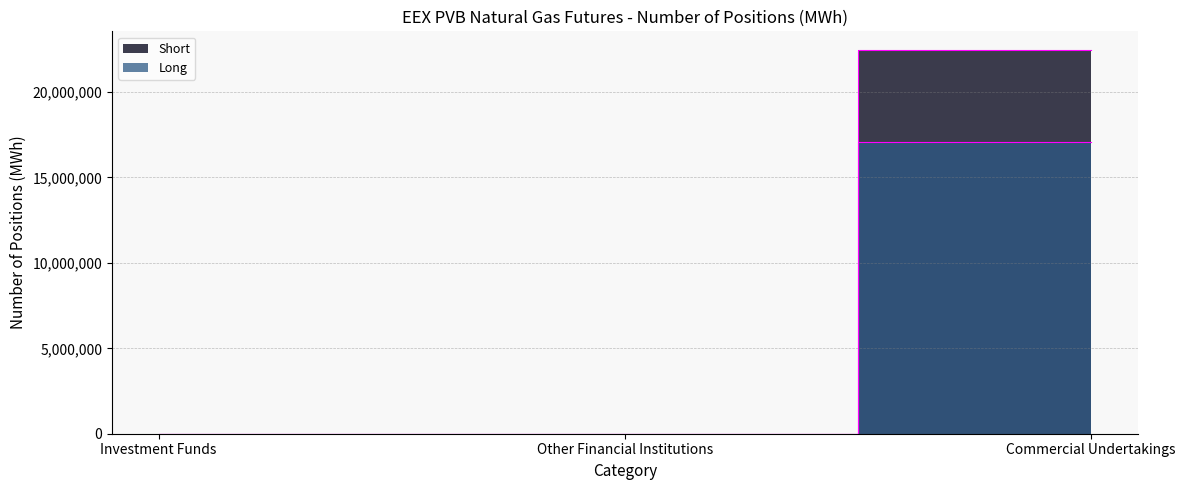

How many lines are shown in the chart?

2